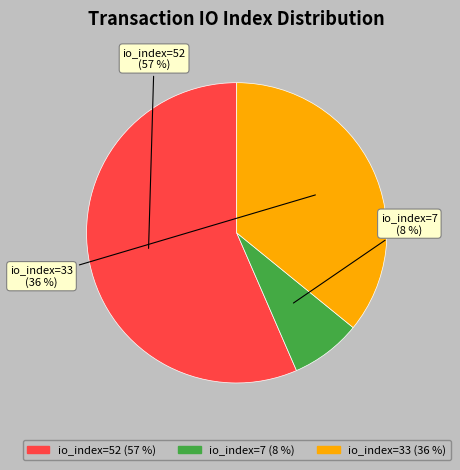

Which has a higher value, io_index=7 or io_index=33?

io_index=33